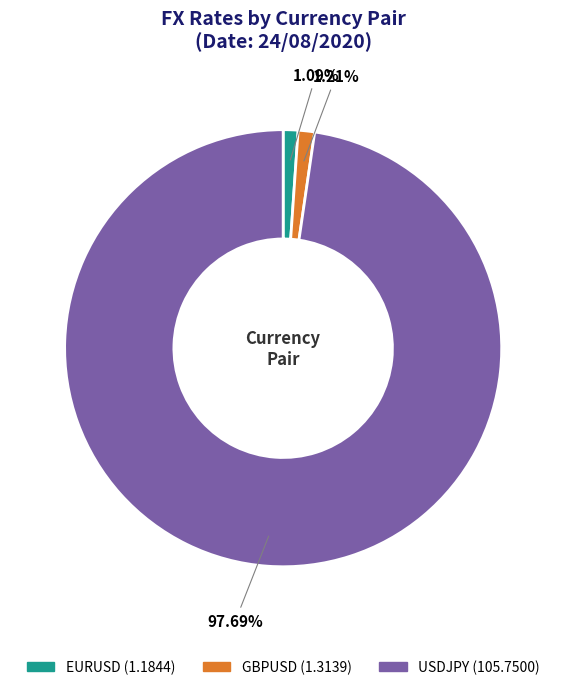

How many slices are in this pie chart?

3